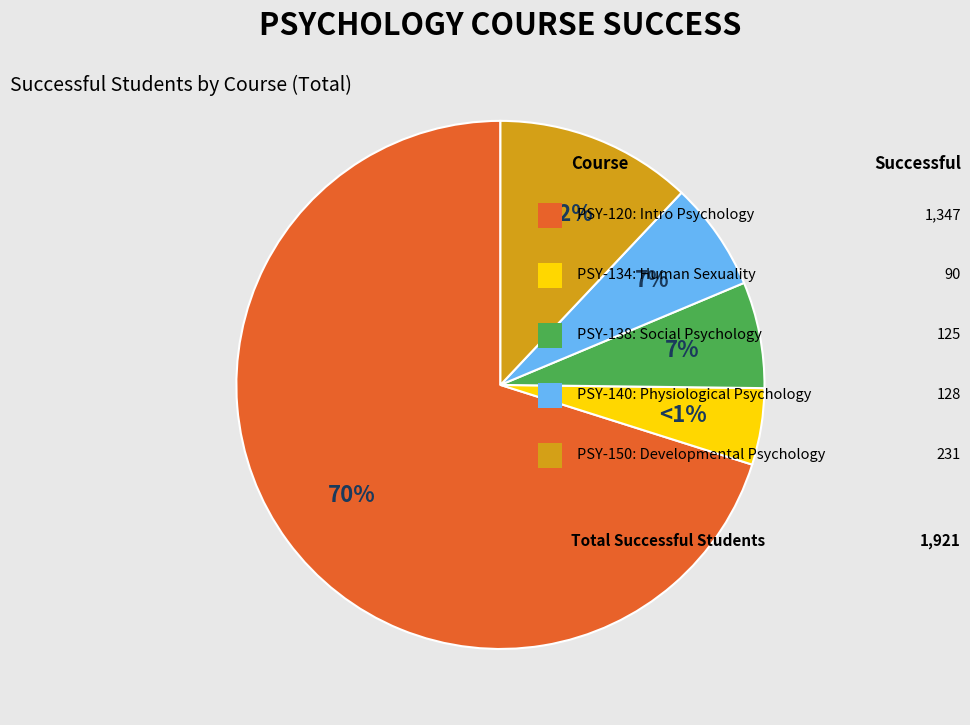

To the nearest percent, what percentage of the pie is PSY-150 : Developmental Psychology?

12%